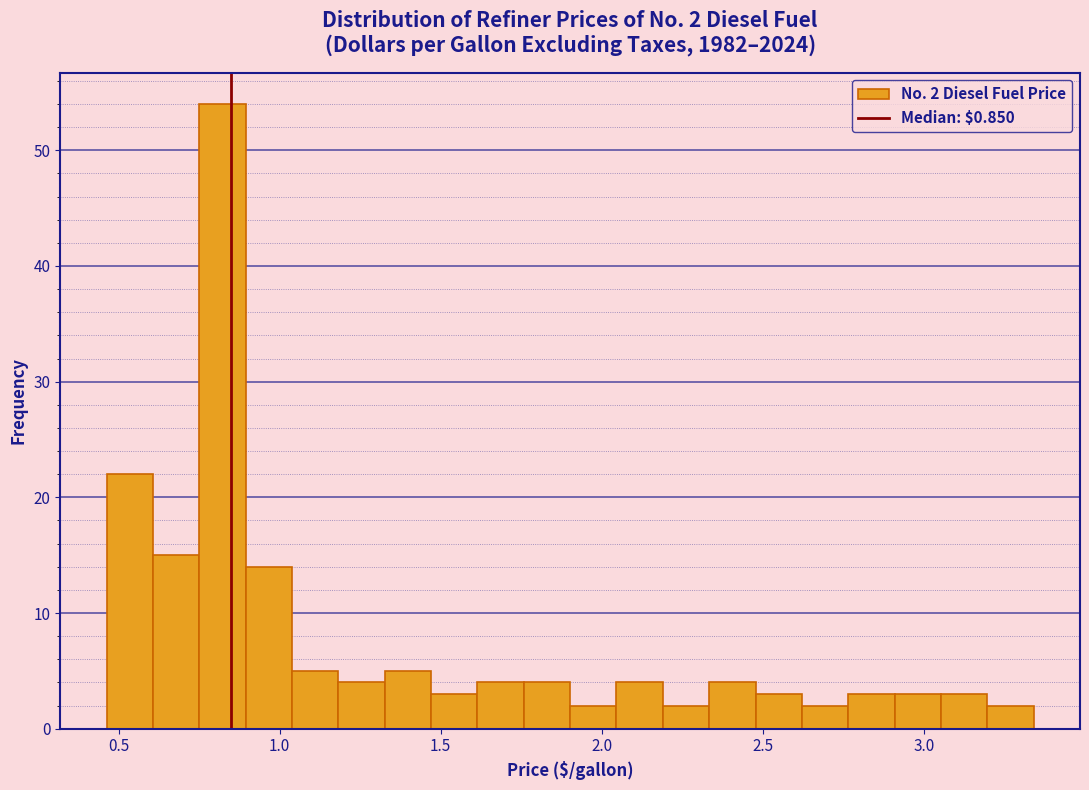

Read against the x-axis, roughly where is the centre of the tallest bar?

0.80